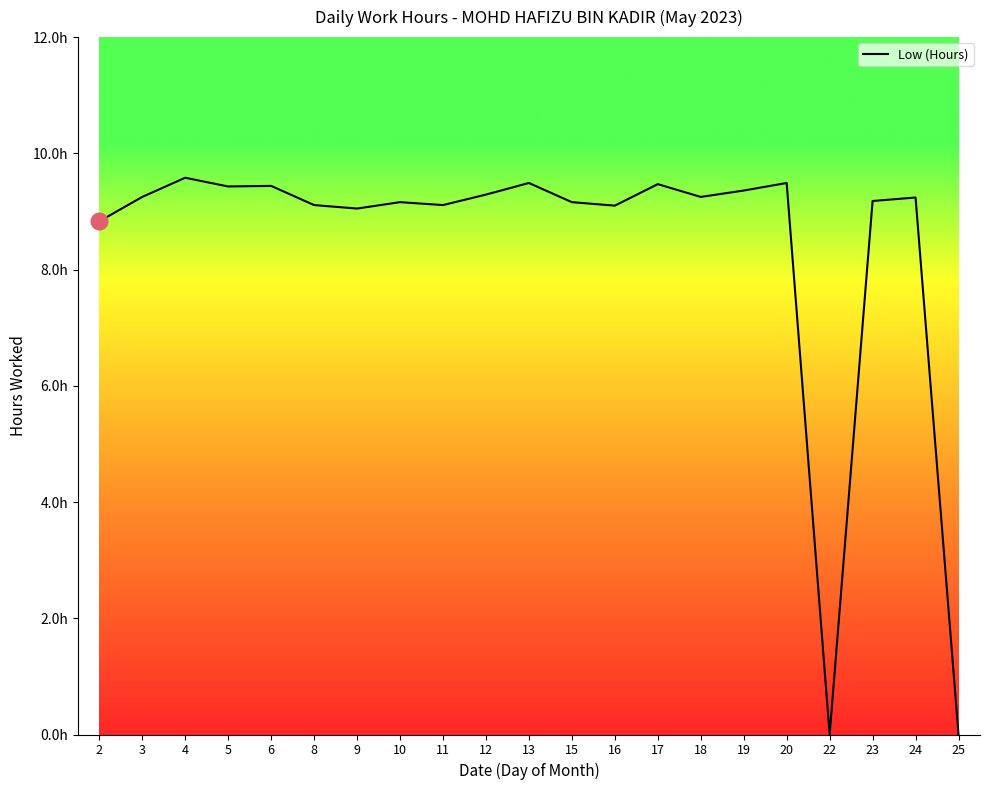

Is this an area chart (filled region under the line)?

No